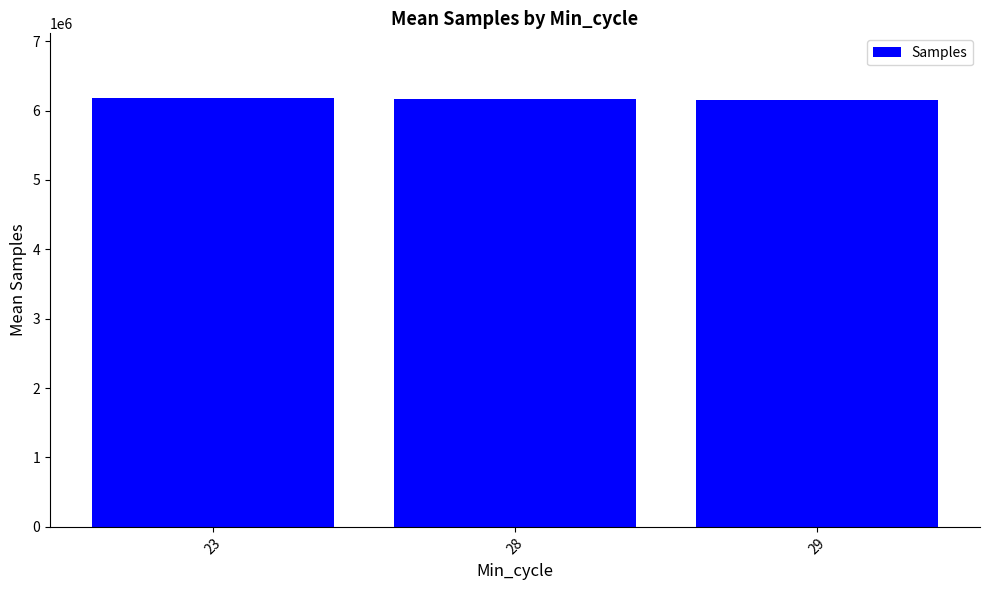

How many bars are there in total?

3